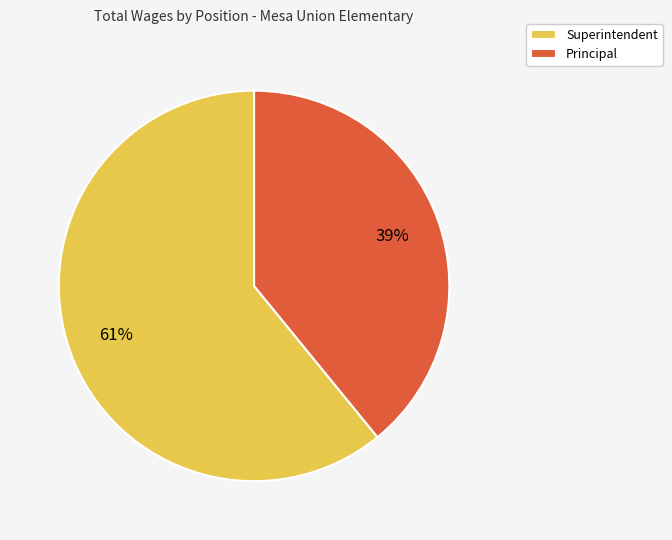

To the nearest percent, what portion does Superintendent represent?

61%